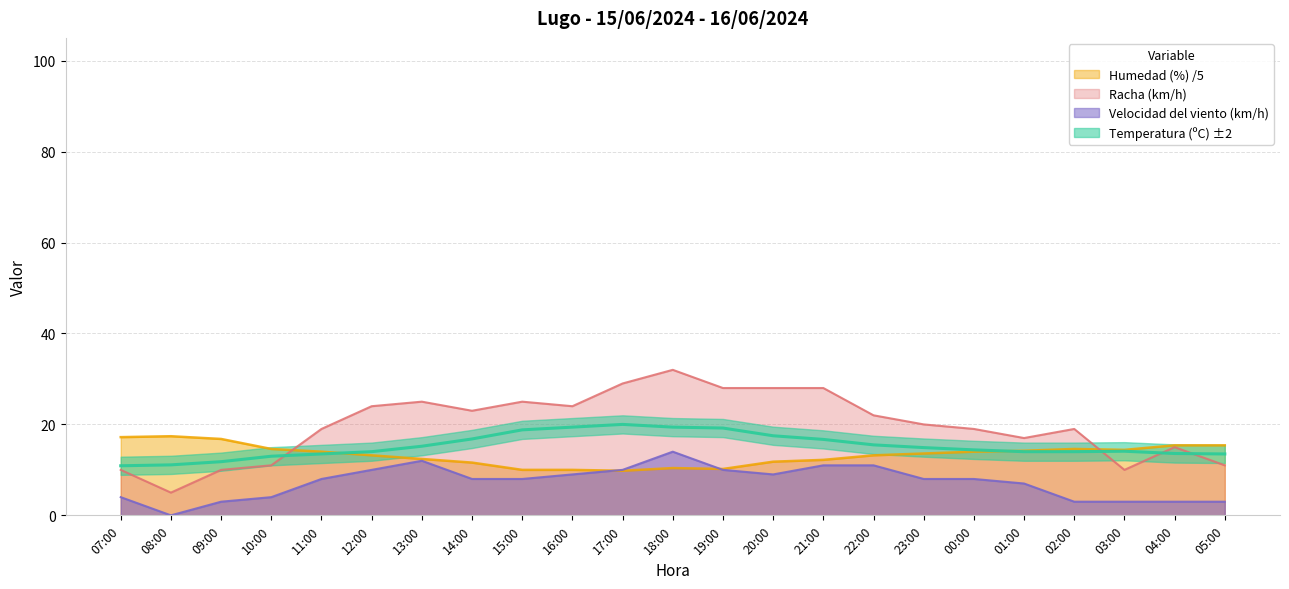

What are all the series names shown in the legend?

Temperatura (ºC), Humedad (%), Velocidad del viento (km/h), Racha (km/h)